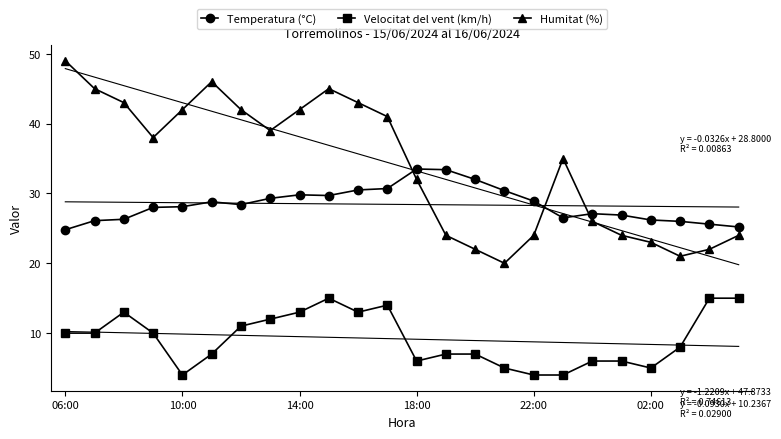

Rank the series by their maximum value, from highest to lowest.

Humitat (%), Temperatura (°C), Velocitat del vent (km/h)